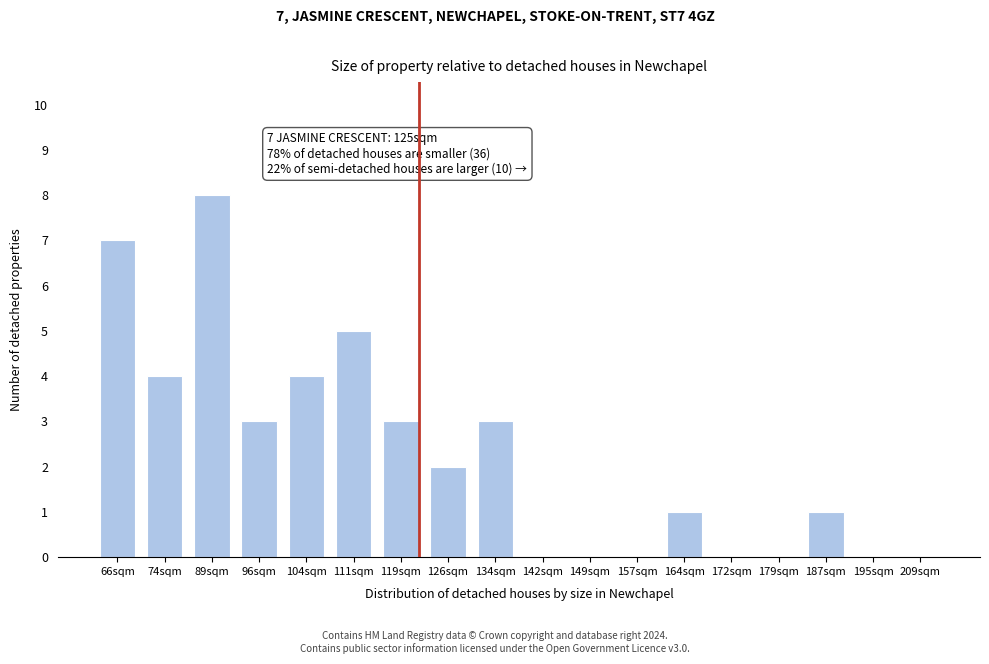

Reading right to left, extract all data points from this chart.

209sqm=0	195sqm=0	187sqm=1	179sqm=0	172sqm=0	164sqm=1	157sqm=0	149sqm=0	142sqm=0	134sqm=3	126sqm=2	119sqm=3	111sqm=5	104sqm=4	96sqm=3	89sqm=8	74sqm=4	66sqm=7